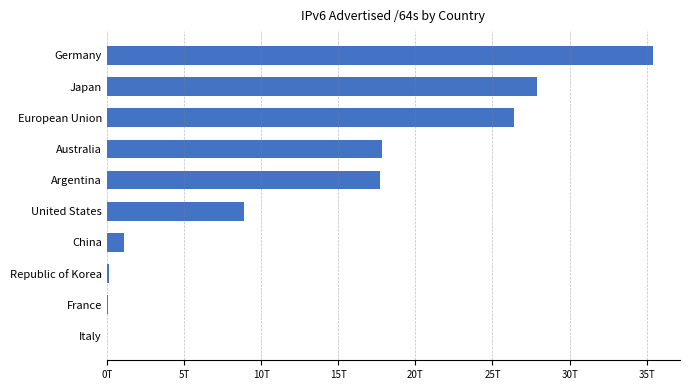

Are the bars horizontal?

Yes